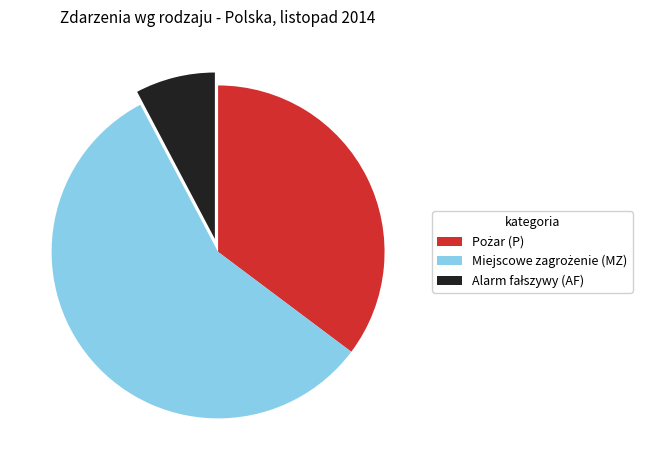

Does any single category account for the majority?

Yes